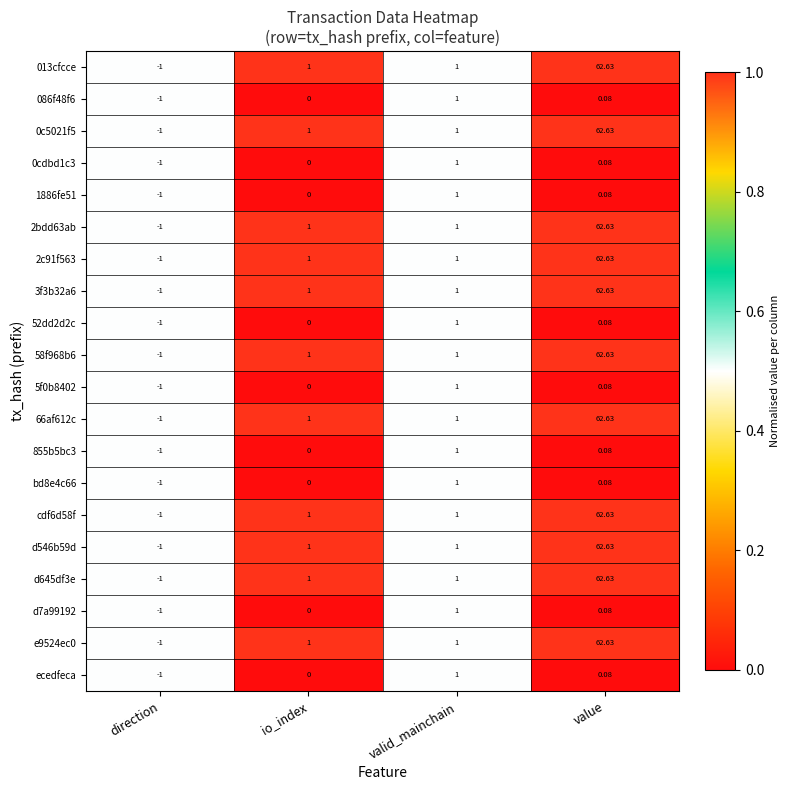

Which category has the lowest value in the ecedfeca series?

direction